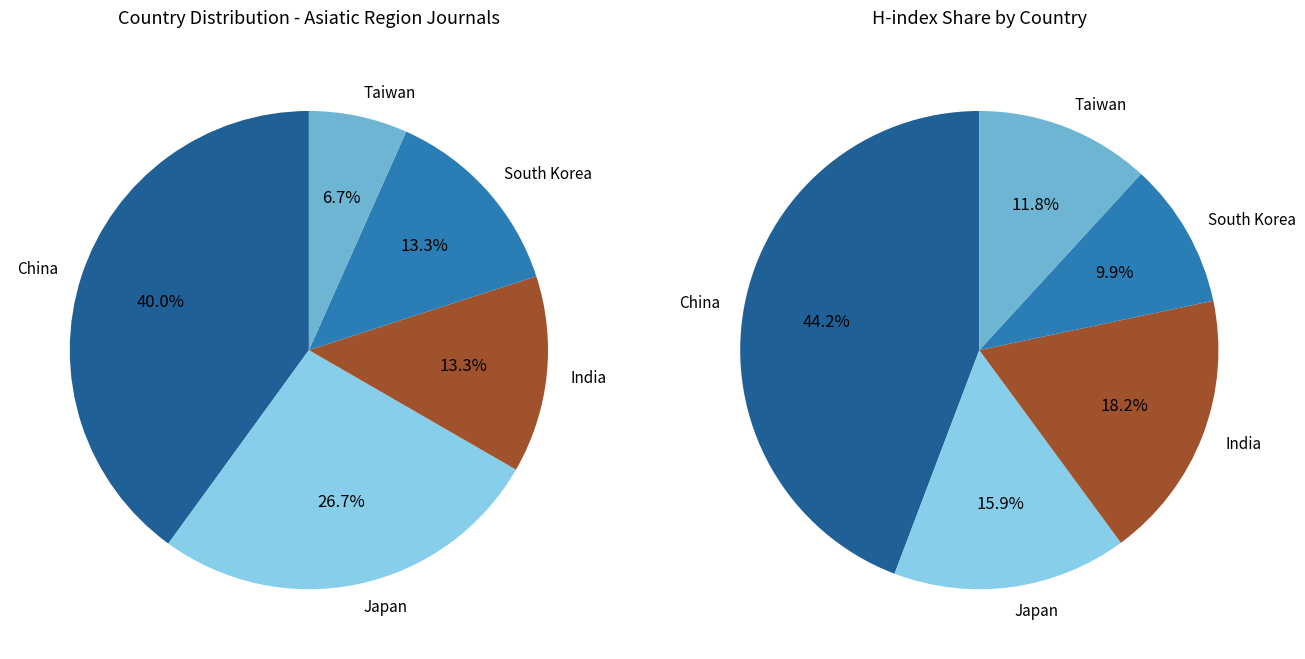

How many slices are in this pie chart?

5